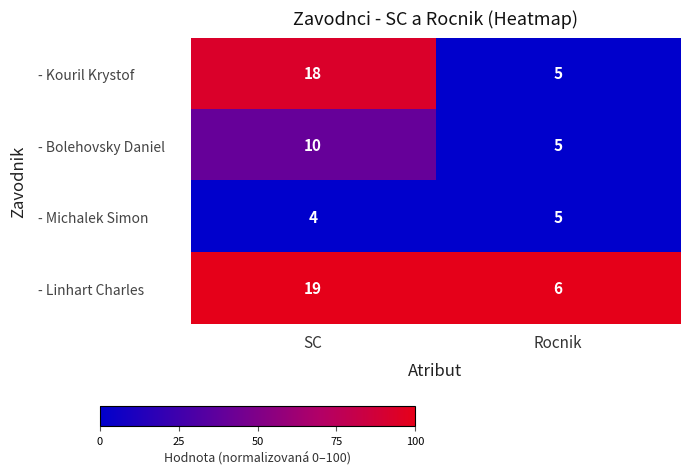

What is the greatest value displayed?

19